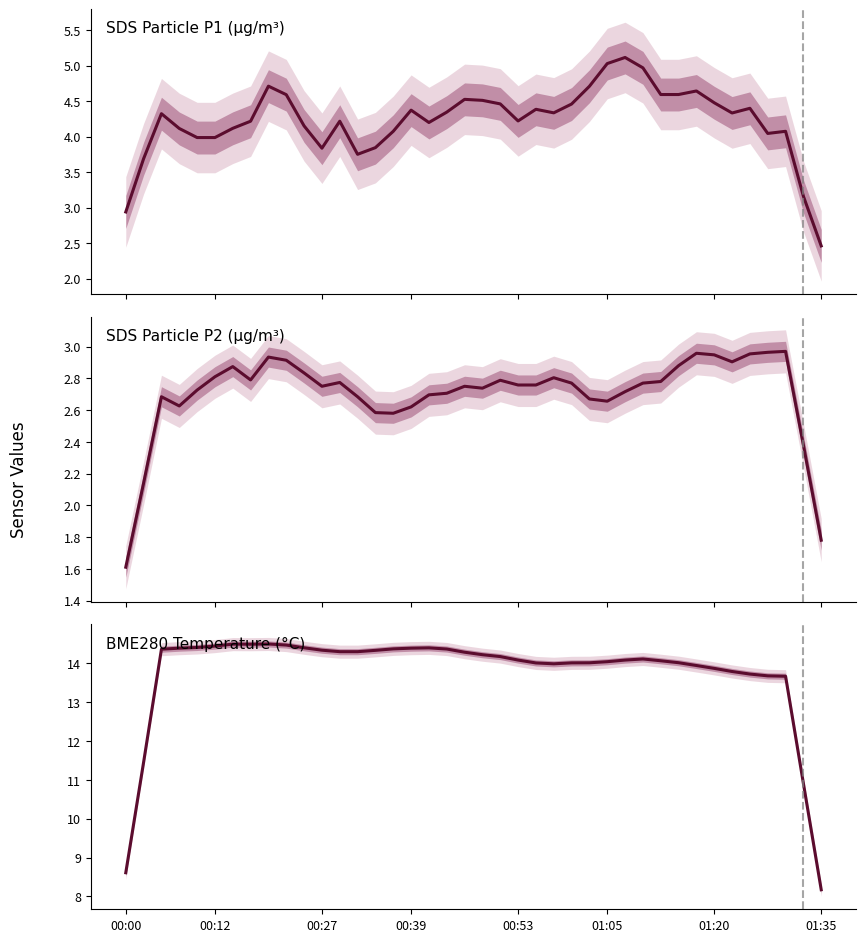

Is it true that BME280_temperature equals 14.0 at 26?

True